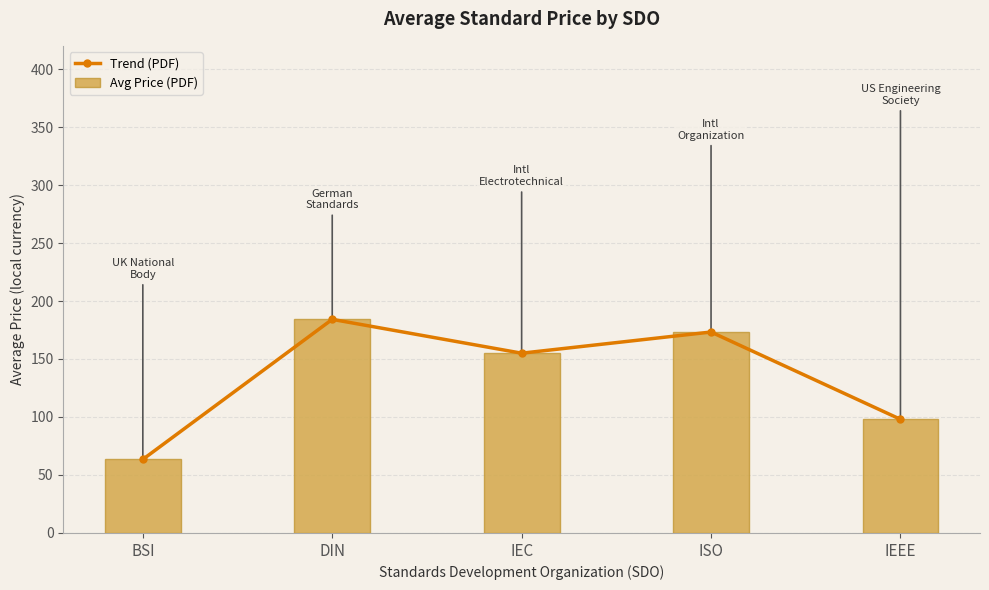

List the labels in order of Avg Price (PDF) value, smallest first.

BSI, IEEE, IEC, ISO, DIN